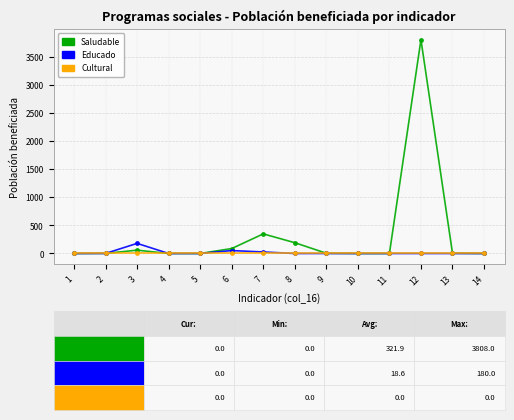

True or false: Saludable has more than 1 interior local peaks.

True